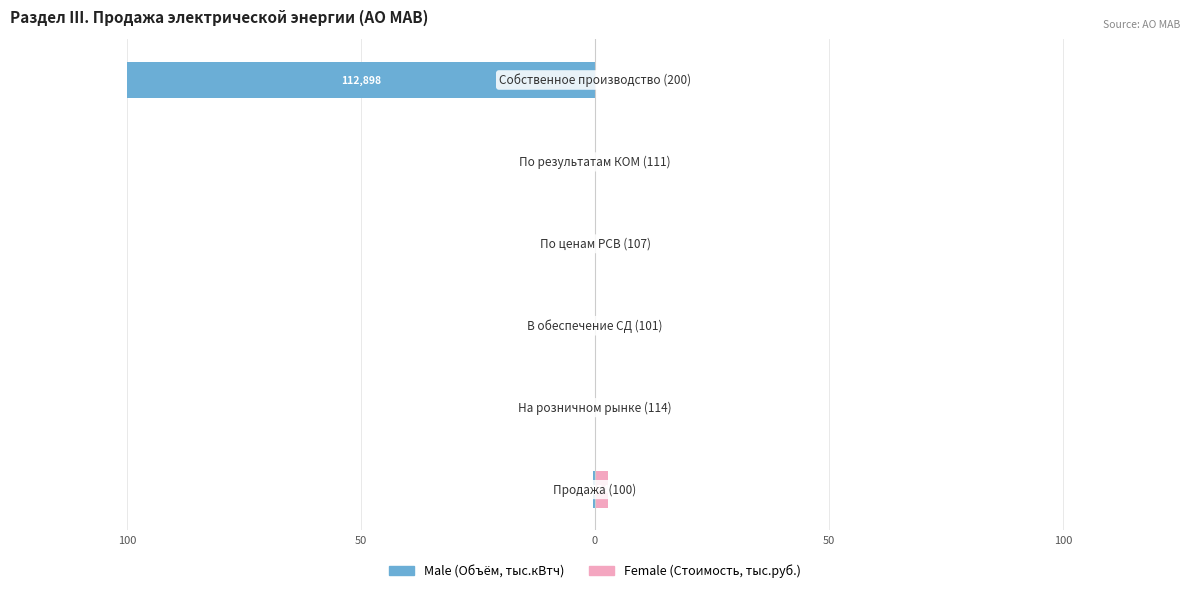

Which series changed the most between 50 and 0?

Male